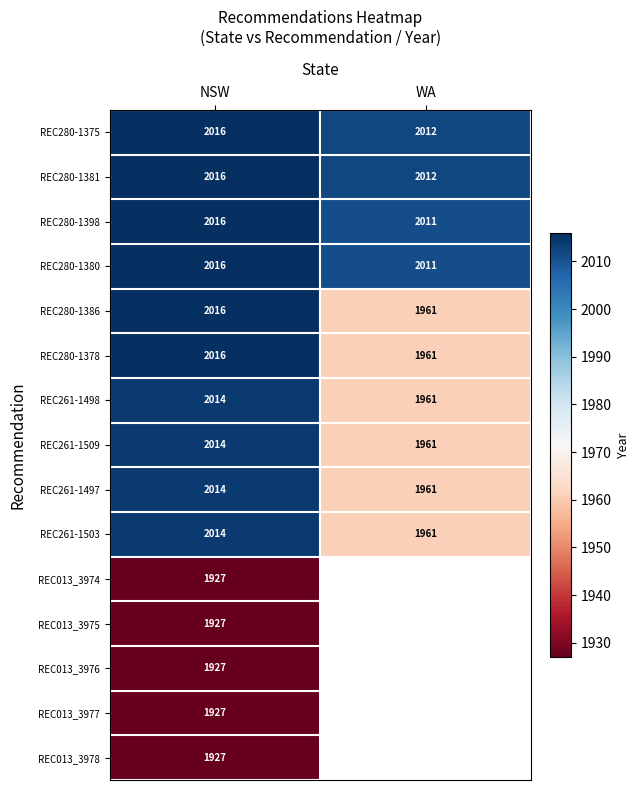

True or false: REC261-1503 has a value of 527.8 at WA.

False